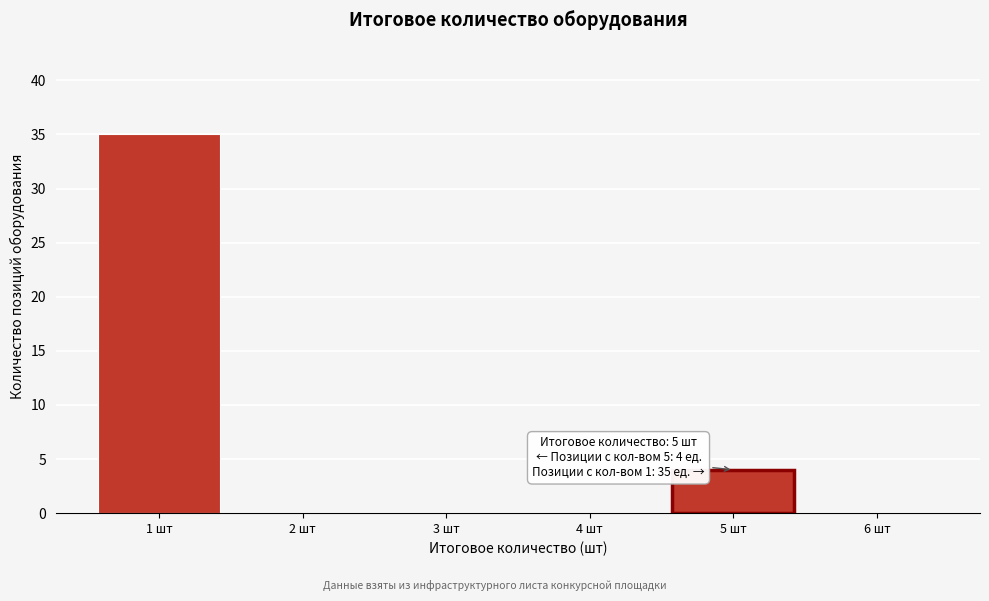

Reading left to right, extract all data points from this chart.

1 шт=35	2 шт=0	3 шт=0	4 шт=0	5 шт=4	6 шт=0